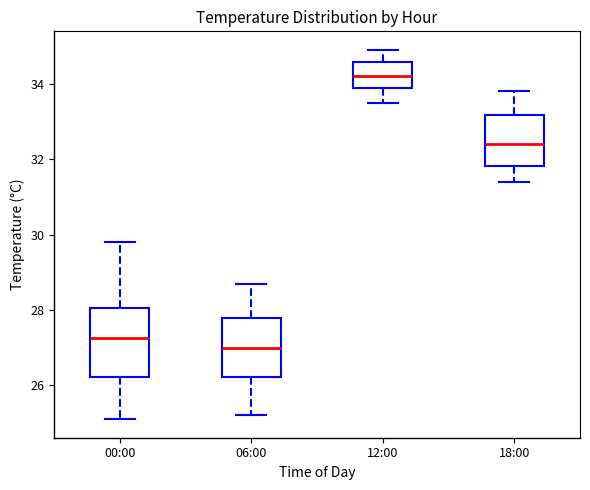

Reading left to right, transcribe this box plot: for each box, give where its median line is, the range the box spans, and where its two whiskers end, as read against the y-axis. The values are not printed on the chart, so give them approximately, as read against the axis.

00:00: median 27.2, box 26.2 to 28.0, whiskers 25.2 to 29.8
06:00: median 27.0, box 26.2 to 27.8, whiskers 25.2 to 28.8
12:00: median 34.2, box 34.0 to 34.6, whiskers 33.6 to 35.0
18:00: median 32.4, box 31.8 to 33.2, whiskers 31.4 to 33.8